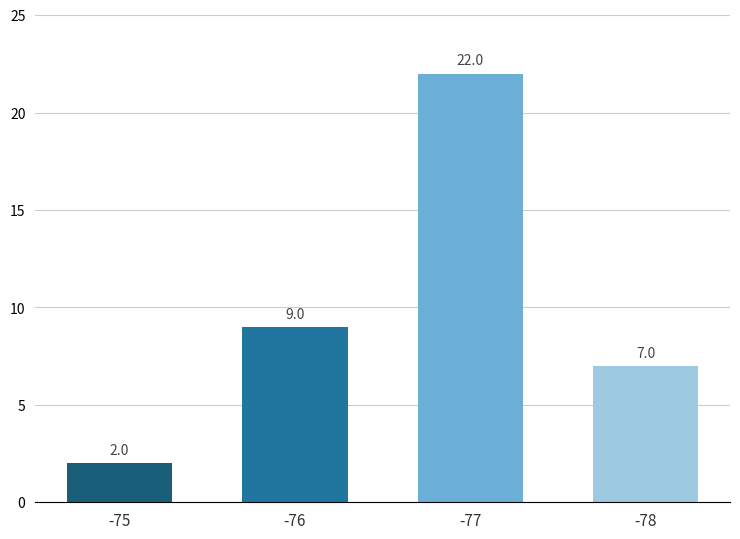

The chart shows a value of 7 at -78. True or false?

True